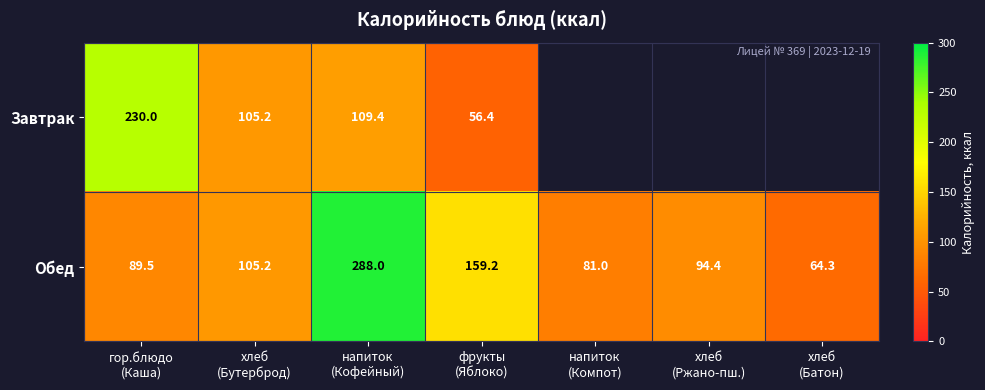

What is the sum of all Обед values?

881.6